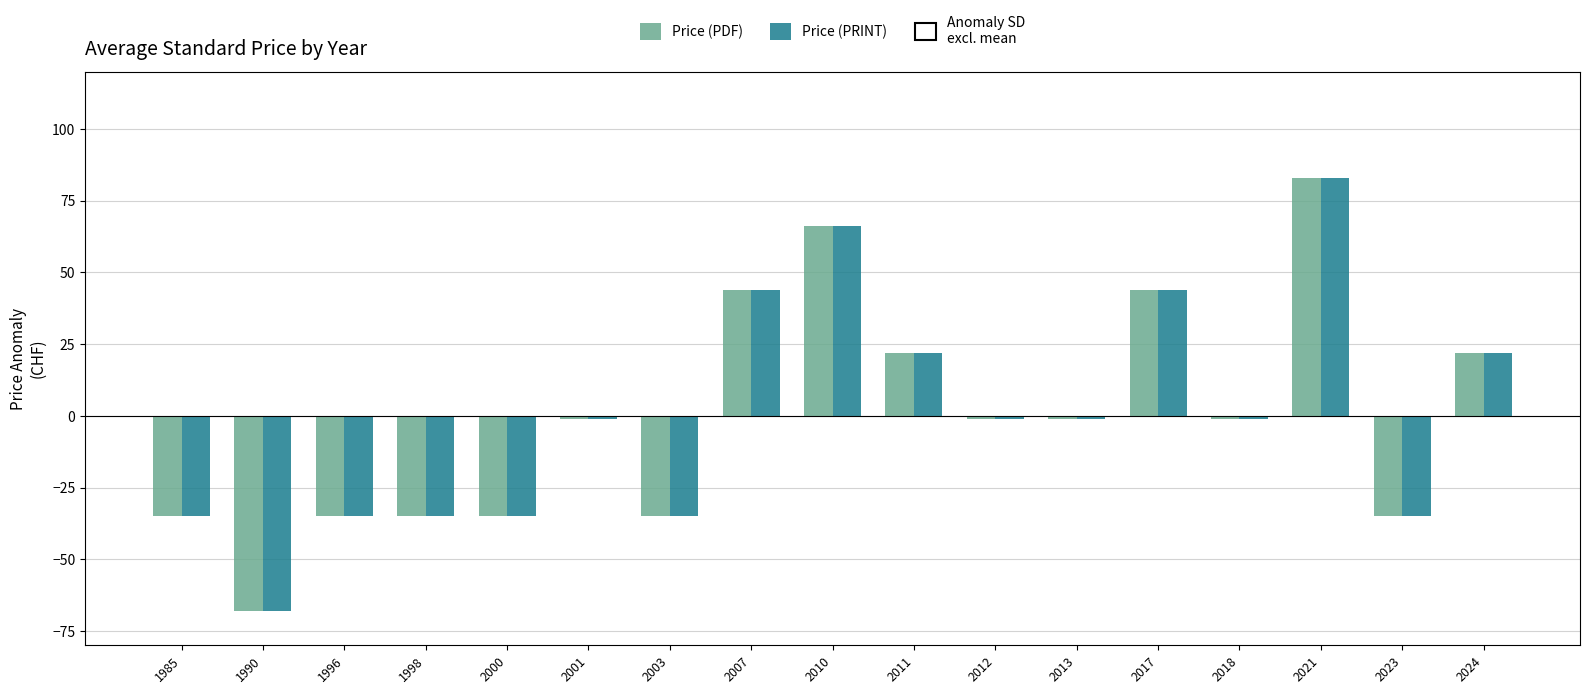

Which category has the lowest value in the Price (PDF) series?

1990